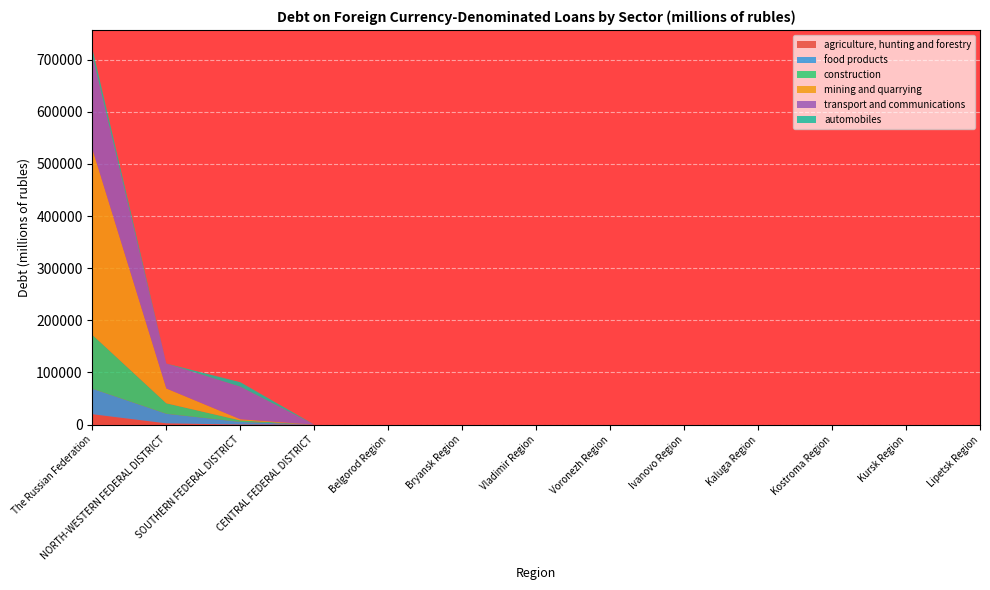

Reading left to right, extract all data points from this chart.

agriculture, hunting and forestry: The Russian Federation=19963	NORTH-WESTERN FEDERAL DISTRICT=2415	SOUTHERN FEDERAL DISTRICT=99	CENTRAL FEDERAL DISTRICT=0	Belgorod Region=0	Bryansk Region=0	Vladimir Region=0	Voronezh Region=0	Ivanovo Region=0	Kaluga Region=0	Kostroma Region=0	Kursk Region=0	Lipetsk Region=0
food products: The Russian Federation=48877	NORTH-WESTERN FEDERAL DISTRICT=18376	SOUTHERN FEDERAL DISTRICT=5057	CENTRAL FEDERAL DISTRICT=0	Belgorod Region=0	Bryansk Region=0	Vladimir Region=0	Voronezh Region=0	Ivanovo Region=0	Kaluga Region=0	Kostroma Region=0	Kursk Region=0	Lipetsk Region=0
construction: The Russian Federation=103393	NORTH-WESTERN FEDERAL DISTRICT=20151	SOUTHERN FEDERAL DISTRICT=2966	CENTRAL FEDERAL DISTRICT=0	Belgorod Region=0	Bryansk Region=0	Vladimir Region=0	Voronezh Region=0	Ivanovo Region=0	Kaluga Region=0	Kostroma Region=0	Kursk Region=0	Lipetsk Region=0
mining and quarrying: The Russian Federation=356369	NORTH-WESTERN FEDERAL DISTRICT=28353	SOUTHERN FEDERAL DISTRICT=2185	CENTRAL FEDERAL DISTRICT=0	Belgorod Region=0	Bryansk Region=0	Vladimir Region=0	Voronezh Region=0	Ivanovo Region=0	Kaluga Region=0	Kostroma Region=0	Kursk Region=0	Lipetsk Region=0
transport and communications: The Russian Federation=179265	NORTH-WESTERN FEDERAL DISTRICT=47806	SOUTHERN FEDERAL DISTRICT=62446	CENTRAL FEDERAL DISTRICT=0	Belgorod Region=0	Bryansk Region=0	Vladimir Region=0	Voronezh Region=0	Ivanovo Region=0	Kaluga Region=0	Kostroma Region=0	Kursk Region=0	Lipetsk Region=0
automobiles: The Russian Federation=13120	NORTH-WESTERN FEDERAL DISTRICT=0	SOUTHERN FEDERAL DISTRICT=8582	CENTRAL FEDERAL DISTRICT=0	Belgorod Region=0	Bryansk Region=0	Vladimir Region=0	Voronezh Region=0	Ivanovo Region=0	Kaluga Region=0	Kostroma Region=0	Kursk Region=0	Lipetsk Region=0